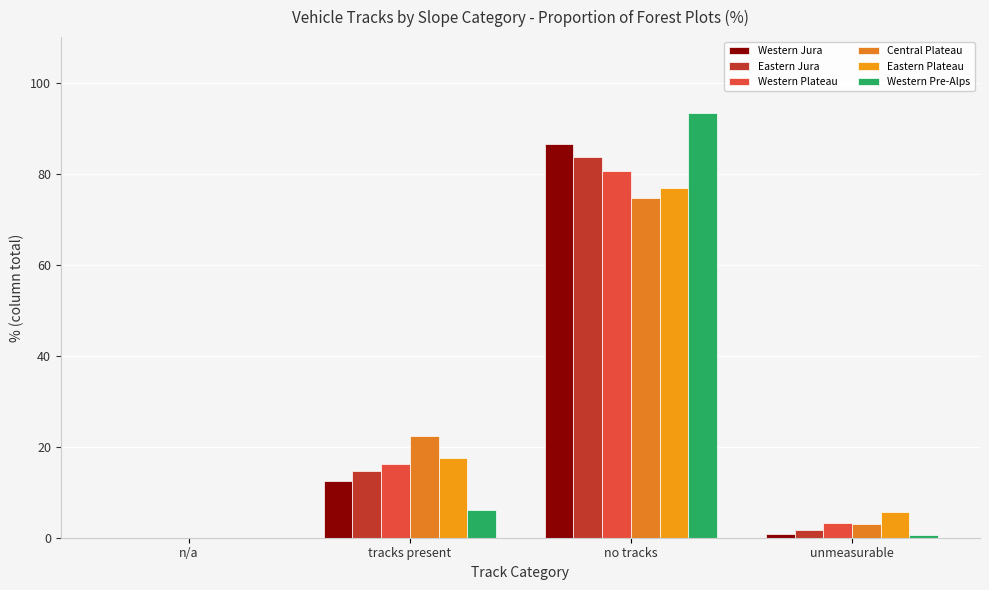

What is the difference between the Central Plateau values at tracks present and n/a?

22.3